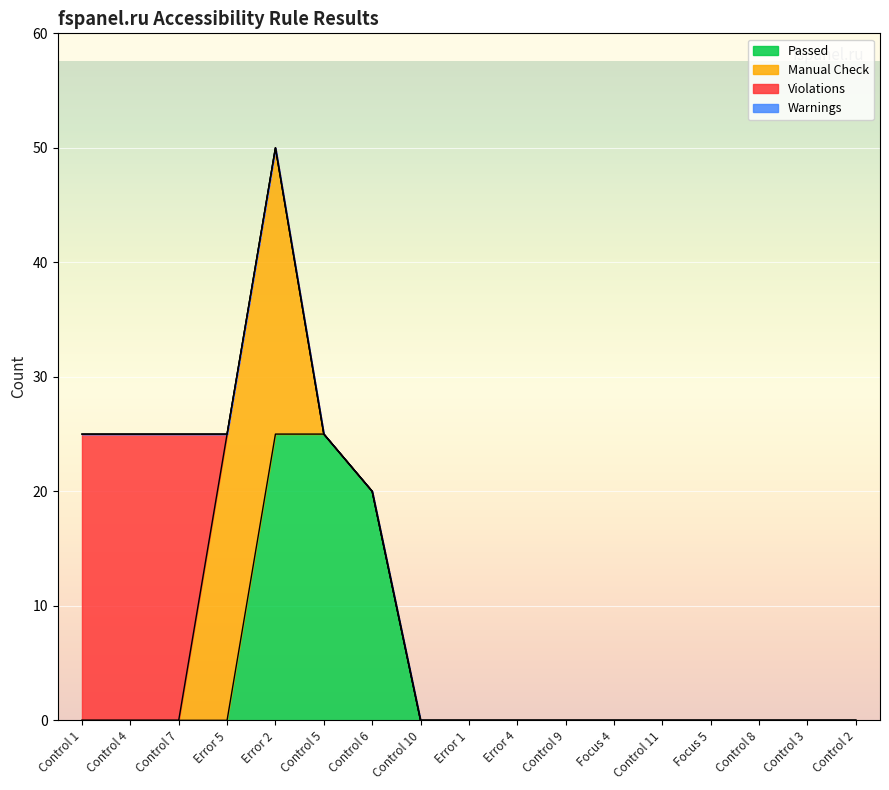

Is it true that Passed equals 0 at Control 2?

True